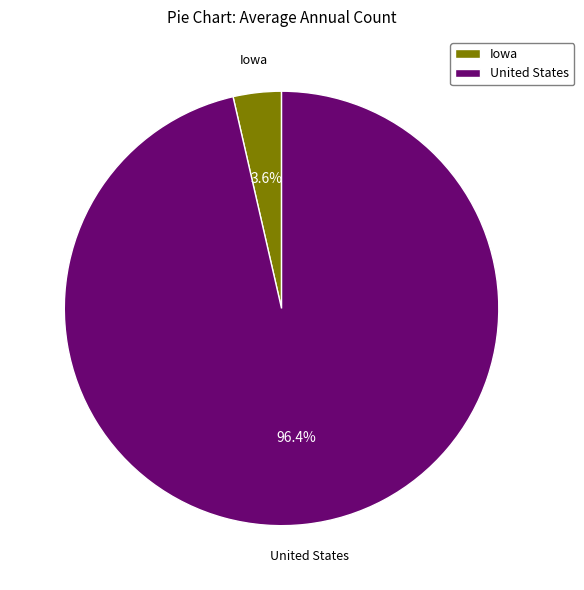

How many segments does this pie chart have?

2